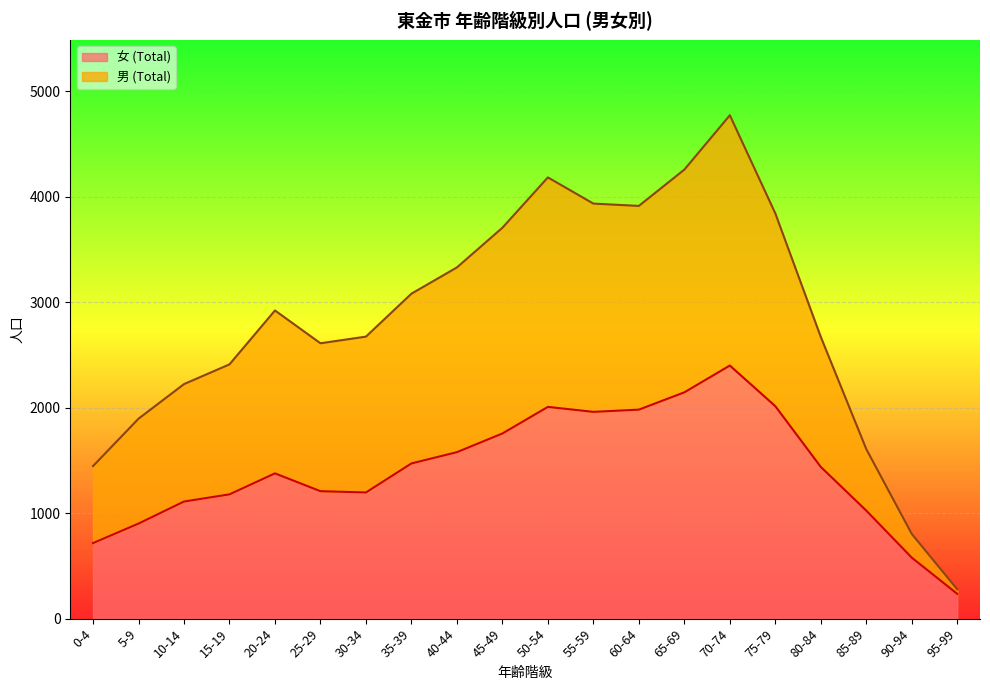

What position from the right is 0-4?

20